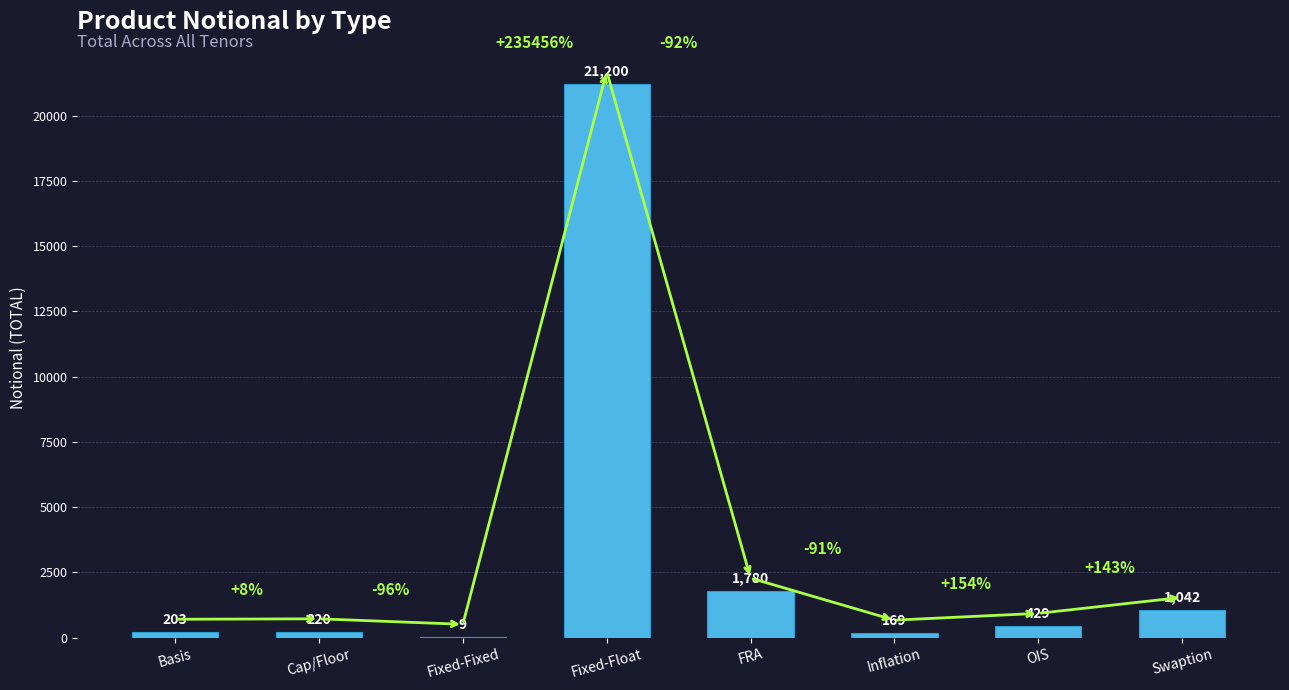

What is the greatest value displayed?

21200